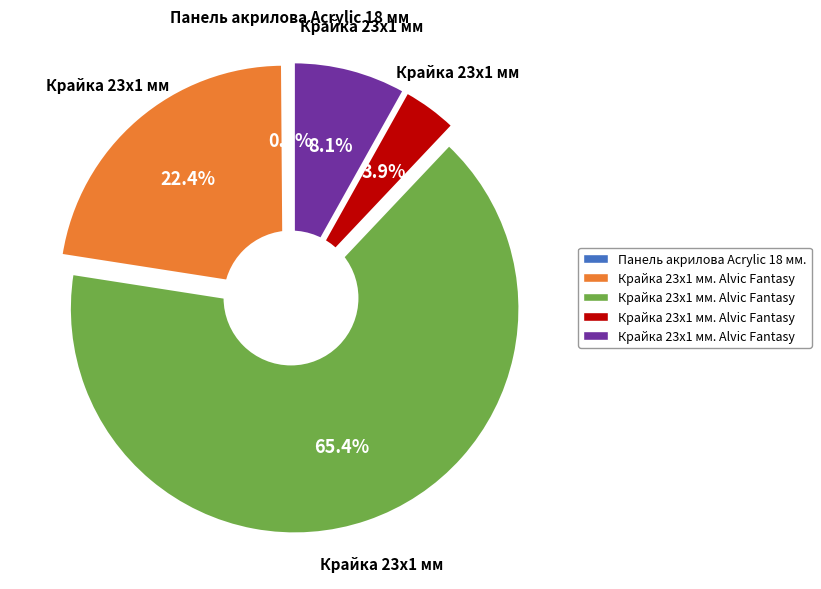

Which has a higher value, Панель акрилова Acrylic 18 мм. or Крайка 23x1 мм. Alvic Fantasy 2396?

Крайка 23x1 мм. Alvic Fantasy 2396